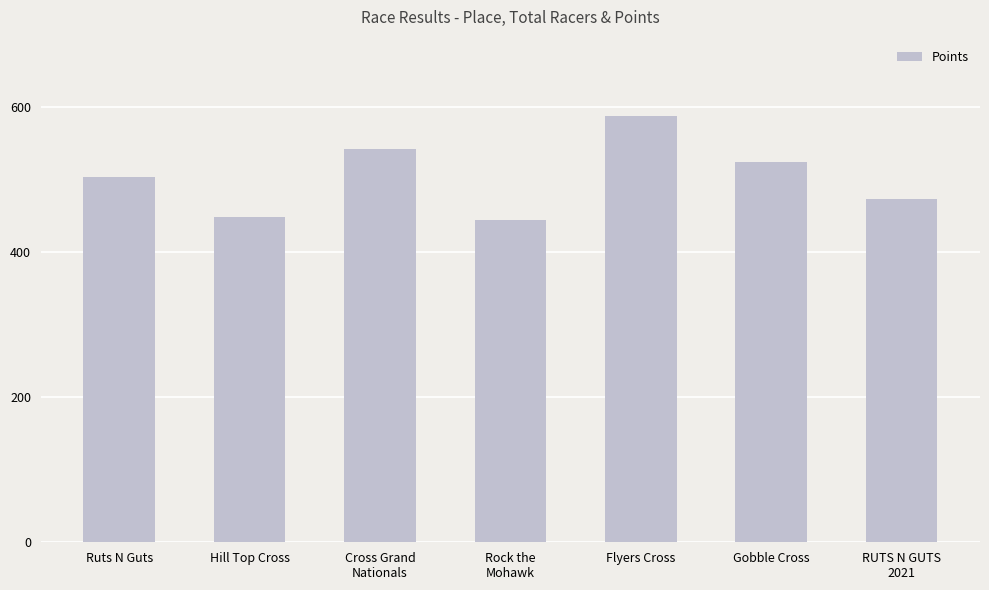

How many bars are there in total?

7